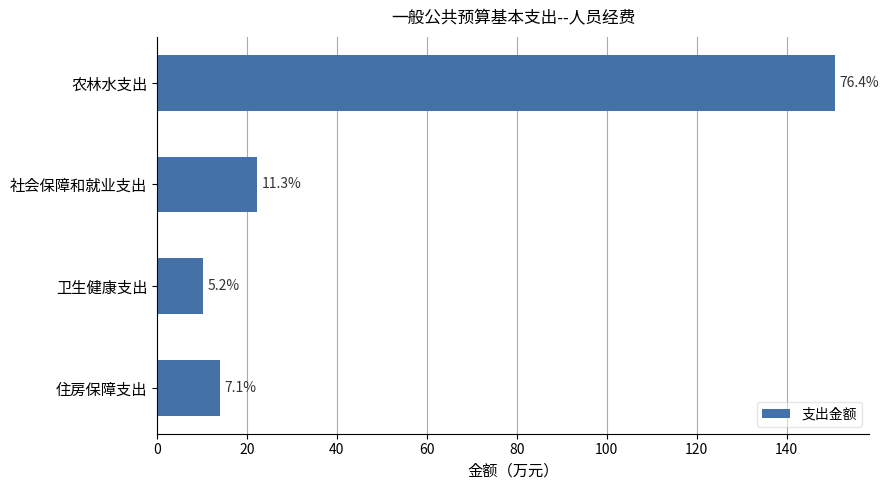

Are the bars horizontal?

Yes